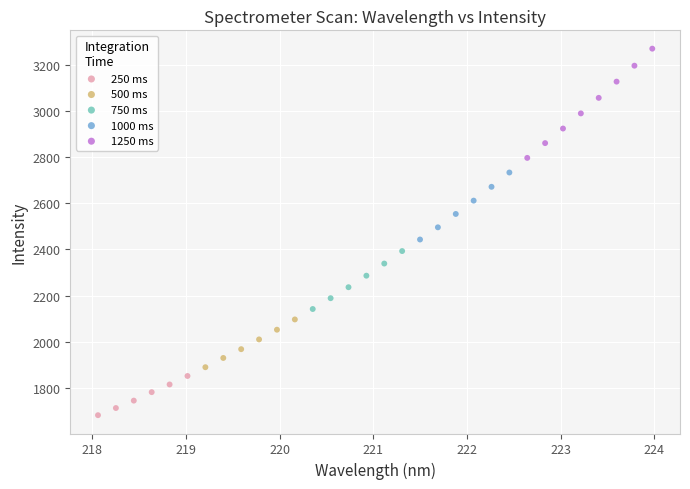

Which series contains the highest Y value?

1250 ms